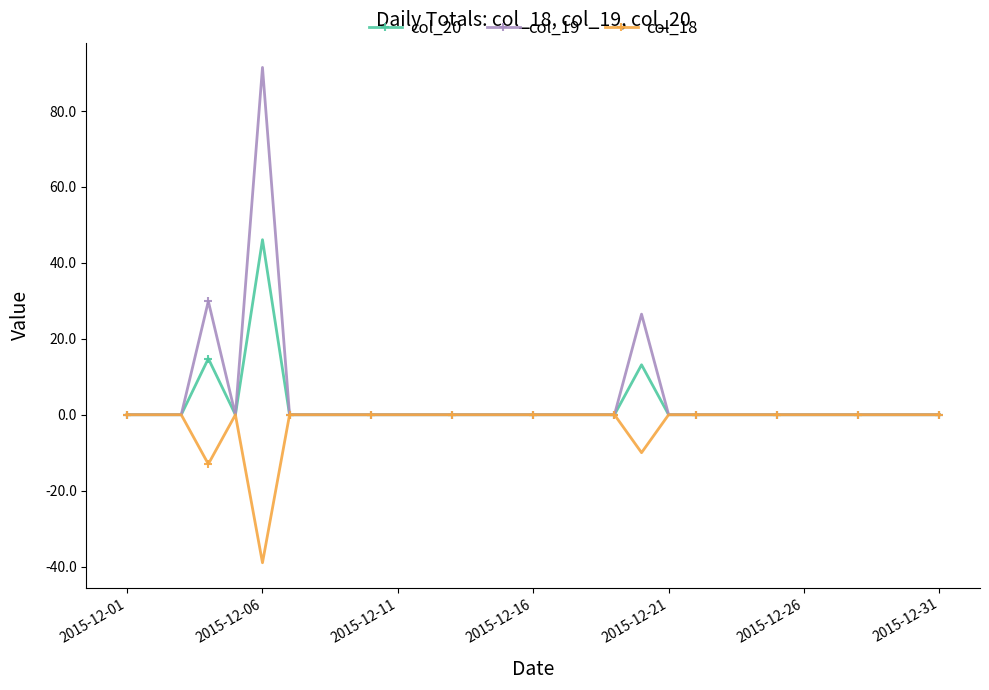

At how many categories does at least one series exceed 19?

3